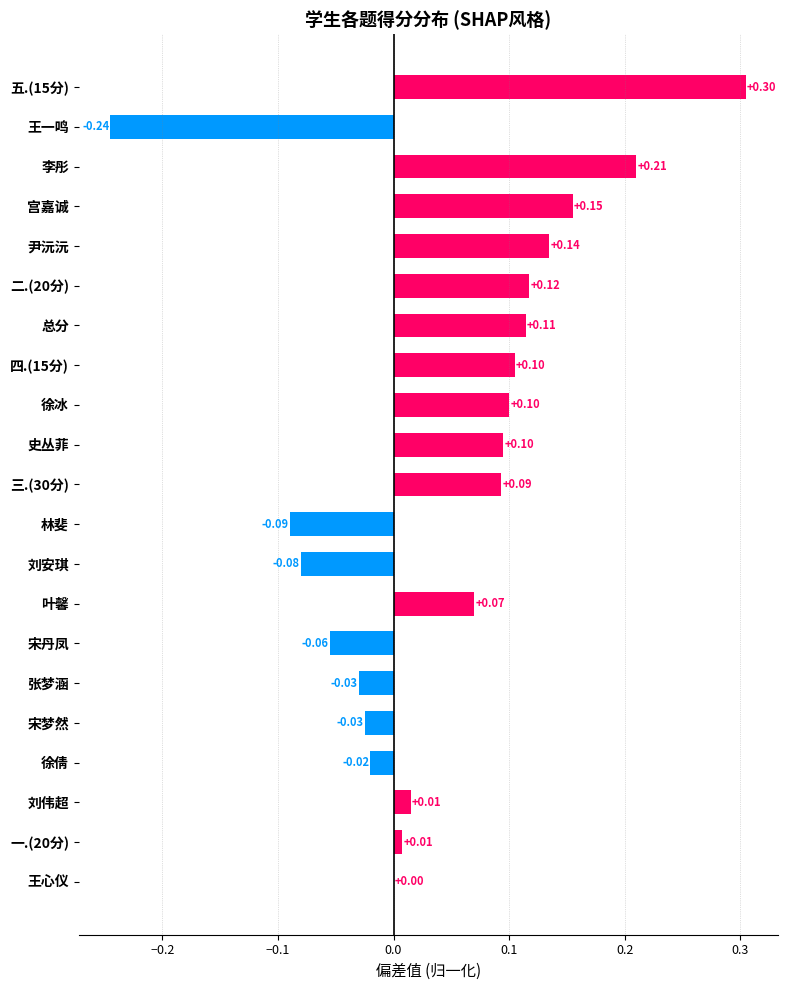

At which label is the value closest to 0?

王心仪